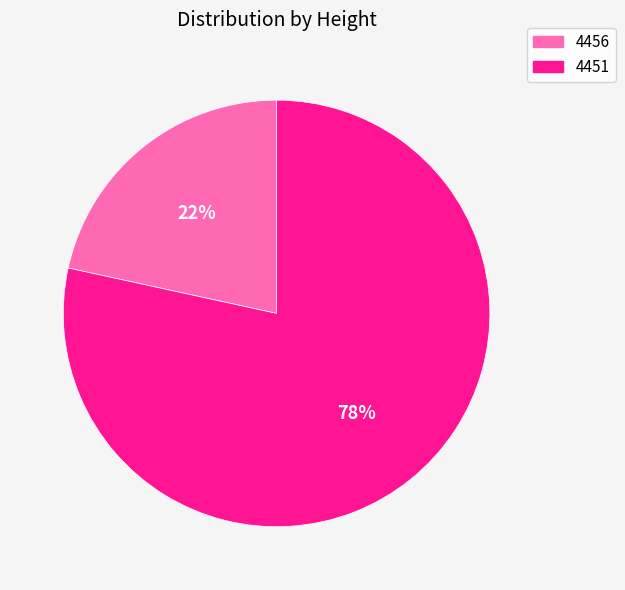

To the nearest percent, what is the combined percentage of 4451 and 4456?

100%